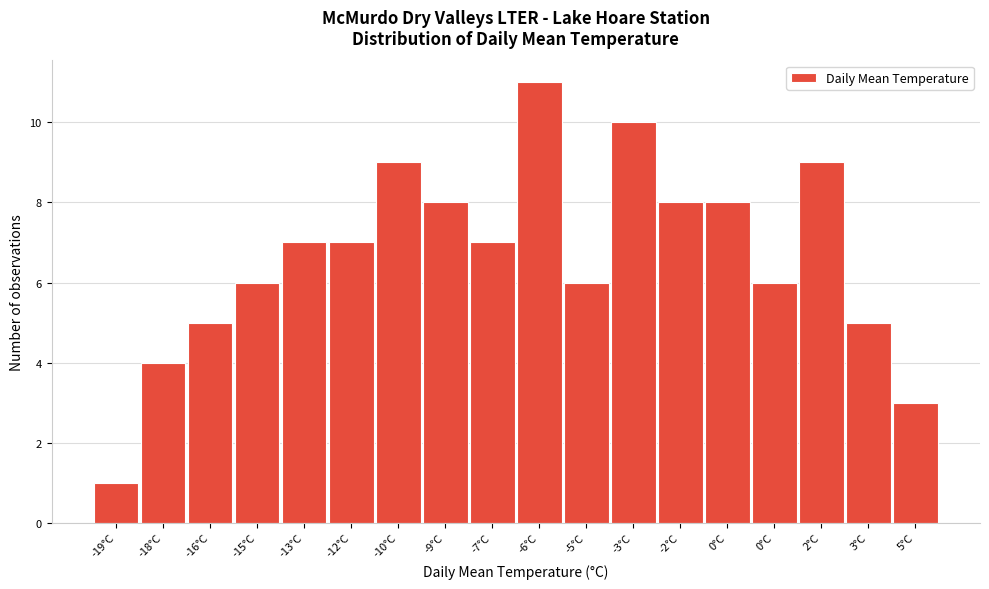

Are the bars horizontal?

No